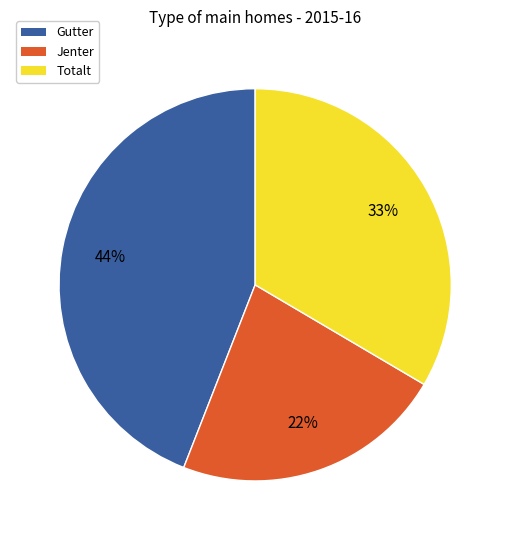

Do Totalt and Jenter together represent more than half of the pie?

Yes